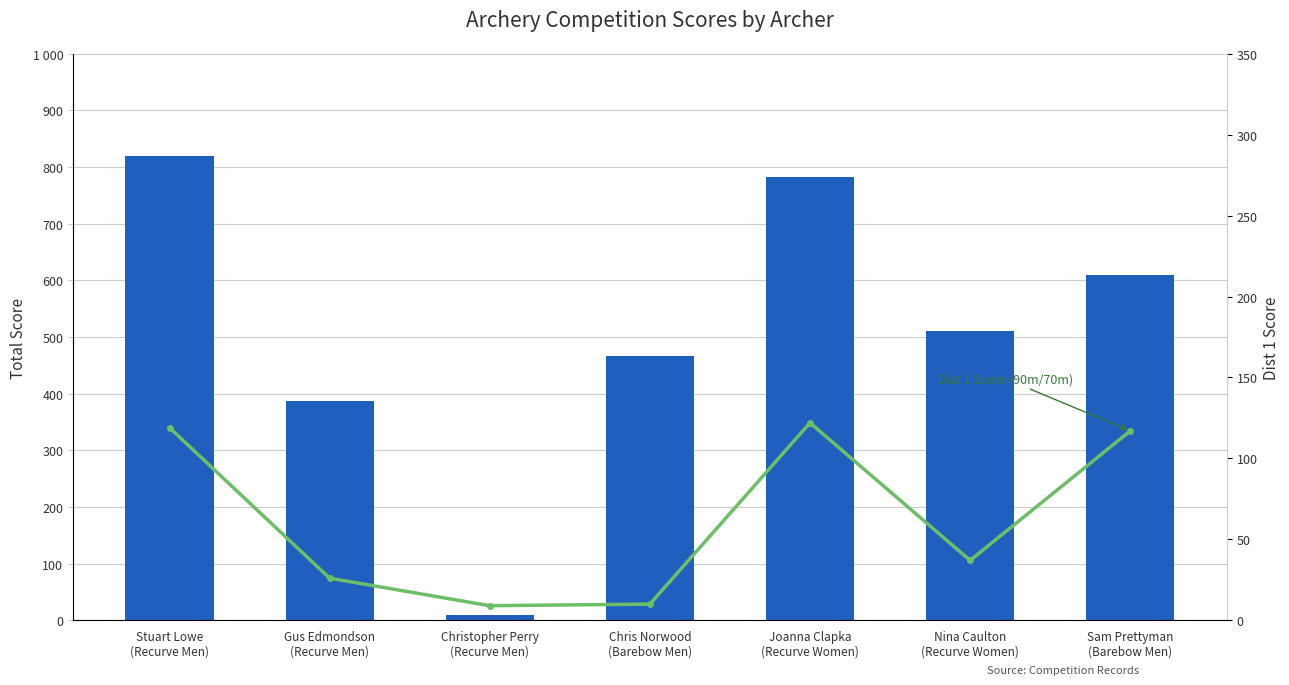

Rank the categories by Dist 1 Score (90m/70m) value from highest to lowest.

Joanna Clapka
(Recurve Women), Stuart Lowe
(Recurve Men), Sam Prettyman
(Barebow Men), Nina Caulton
(Recurve Women), Gus Edmondson
(Recurve Men), Chris Norwood
(Barebow Men), Christopher Perry
(Recurve Men)